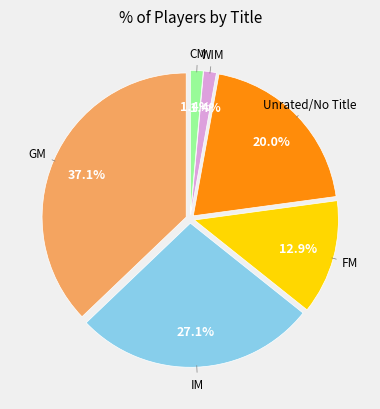

How many segments does this pie chart have?

6